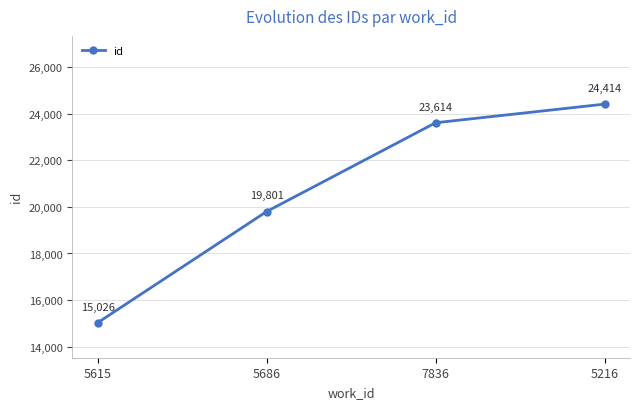

What value does the data have at 5216, to the nearest 10?

24410